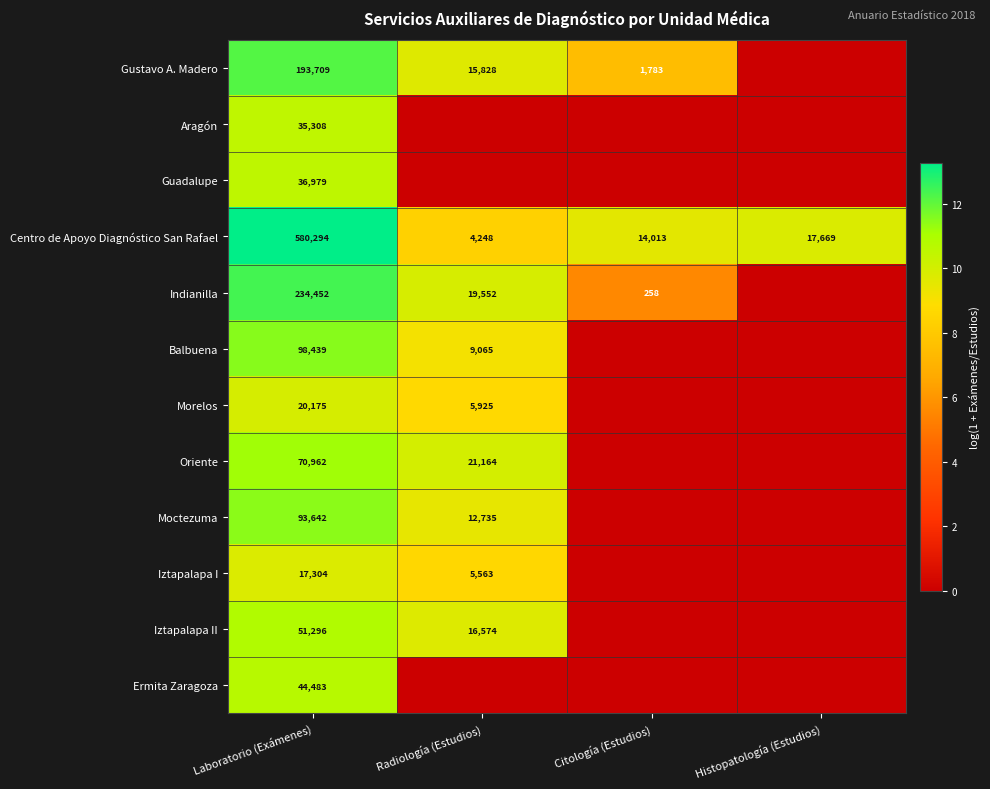

True or false: Aragón has a value of 20698 at Laboratorio (Exámenes).

False